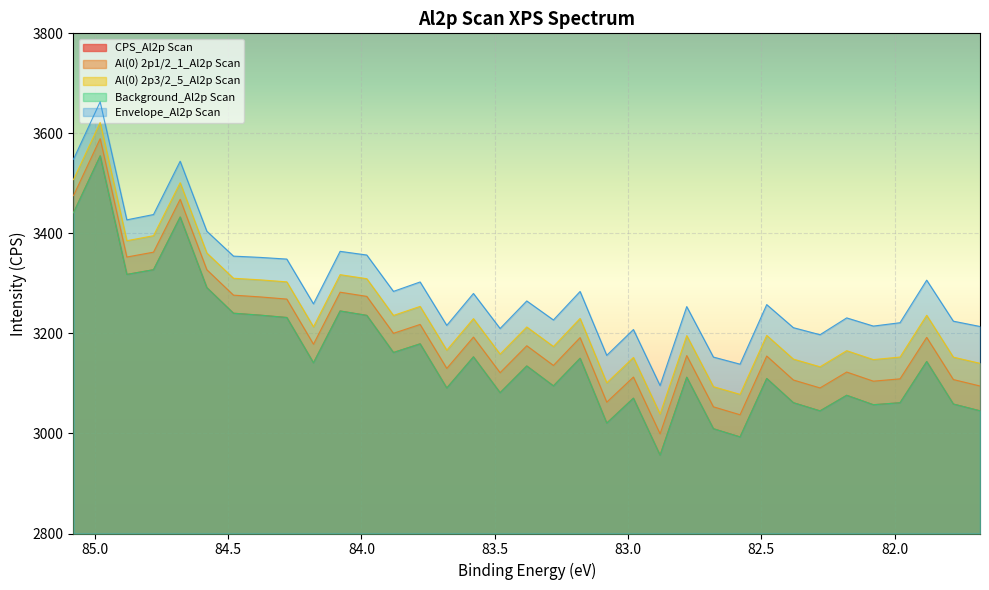

Reading left to right, extract all data points from this chart.

CPS_Al2p Scan: 85.08=3441.4	84.98=3555.0	84.88=3318.0	84.78=3327.4	84.68=3432.8	84.58=3291.6	84.48=3240.4	84.38=3236.6	84.28=3231.9	84.18=3141.3	84.08=3244.9	83.98=3236.1	83.88=3161.9	83.78=3179.3	83.68=3090.9	83.58=3153.2	83.48=3081.6	83.38=3135.0	83.28=3095.2	83.18=3150.4	83.08=3020.8	82.98=3070.6	82.88=2956.6	82.78=3112.5	82.68=3009.6	82.58=2993.1	82.48=3110.0	82.38=3061.6	82.28=3045.2	82.18=3076.4	82.08=3057.5	81.98=3061.5	81.88=3143.8	81.78=3058.9	81.68=3045.3
Al(0) 2p1/2_1_Al2p Scan: 85.08=3475.6	84.98=3589.5	84.88=3352.8	84.78=3362.5	84.68=3468.2	84.58=3327.4	84.48=3276.6	84.38=3273.1	84.28=3268.7	84.18=3178.5	84.08=3282.5	83.98=3274.1	83.88=3200.3	83.78=3218.0	83.68=3130.1	83.58=3192.7	83.48=3121.5	83.38=3175.4	83.28=3136.1	83.18=3191.7	83.08=3062.6	82.98=3112.8	82.88=2999.3	82.78=3155.7	82.68=3053.3	82.58=3037.4	82.48=3154.8	82.38=3106.9	82.28=3091.1	82.18=3122.8	82.08=3104.6	81.98=3109.2	81.88=3192.1	81.78=3107.8	81.68=3094.9
Al(0) 2p3/2_5_Al2p Scan: 85.08=3507.6	84.98=3621.8	84.88=3385.4	84.78=3395.4	84.68=3501.4	84.58=3360.8	84.48=3310.3	84.38=3307.2	84.28=3303.1	84.18=3213.2	84.08=3317.5	83.98=3309.4	83.88=3236.0	83.78=3254.1	83.68=3166.5	83.58=3229.5	83.48=3158.7	83.38=3212.9	83.28=3173.9	83.18=3230.0	83.08=3101.3	82.98=3151.9	82.88=3038.9	82.78=3195.7	82.68=3093.6	82.58=3078.2	82.48=3196.1	82.38=3148.7	82.28=3133.3	82.18=3165.5	82.08=3147.7	81.98=3152.8	81.88=3236.3	81.78=3152.6	81.68=3140.3
Background_Al2p Scan: 85.08=3441.4	84.98=3555.0	84.88=3318.0	84.78=3327.4	84.68=3432.8	84.58=3291.6	84.48=3240.4	84.38=3236.6	84.28=3231.9	84.18=3141.3	84.08=3244.9	83.98=3236.1	83.88=3161.9	83.78=3179.3	83.68=3090.9	83.58=3153.2	83.48=3081.6	83.38=3135.0	83.28=3095.2	83.18=3150.4	83.08=3020.8	82.98=3070.6	82.88=2956.6	82.78=3112.5	82.68=3009.6	82.58=2993.1	82.48=3110.0	82.38=3061.6	82.28=3045.2	82.18=3076.4	82.08=3057.5	81.98=3061.5	81.88=3143.8	81.78=3058.9	81.68=3045.3
Envelope_Al2p Scan: 85.08=3548.4	84.98=3663.0	84.88=3427.1	84.78=3437.7	84.68=3544.3	84.58=3404.4	84.48=3354.6	84.38=3352.0	84.28=3348.7	84.18=3259.2	84.08=3364.1	83.98=3356.8	83.88=3284.1	83.78=3302.9	83.68=3216.1	83.58=3279.9	83.48=3209.9	83.38=3265.0	83.28=3226.9	83.18=3283.9	83.08=3156.2	82.98=3207.8	82.88=3095.8	82.78=3253.7	82.68=3152.8	82.58=3138.6	82.48=3257.7	82.38=3211.5	82.28=3197.5	82.18=3231.1	82.08=3214.7	81.98=3221.4	81.88=3306.5	81.78=3224.5	81.68=3213.9